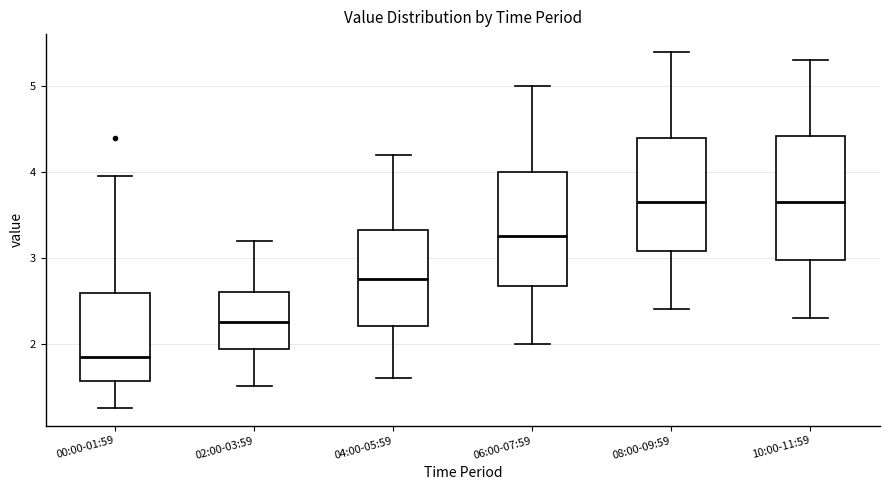

Which box's median line is the lowest?

00:00-01:59